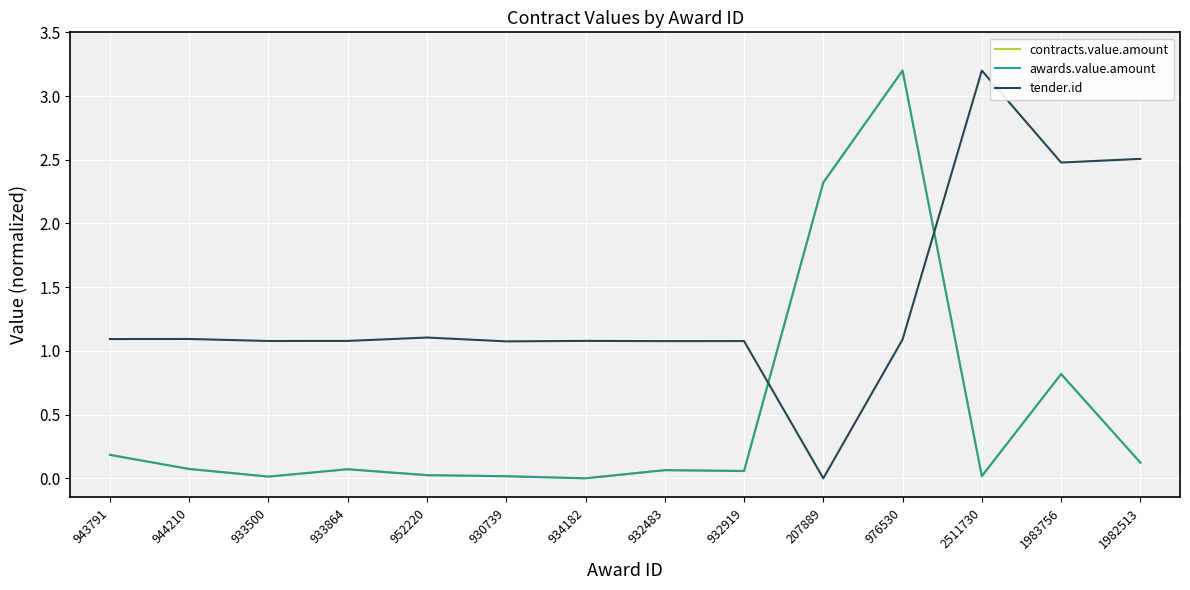

Reading left to right, what are all the values shown in this chart?

contracts.value.amount: 943791=0.2	944210=0.1	933500=0.0	933864=0.1	952220=0.0	930739=0.0	934182=0.0	932483=0.1	932919=0.1	207889=2.3	976530=3.2	2511730=0.0	1983756=0.8	1982513=0.1
awards.value.amount: 943791=0.2	944210=0.1	933500=0.0	933864=0.1	952220=0.0	930739=0.0	934182=0.0	932483=0.1	932919=0.1	207889=2.3	976530=3.2	2511730=0.0	1983756=0.8	1982513=0.1
tender.id: 943791=1.1	944210=1.1	933500=1.1	933864=1.1	952220=1.1	930739=1.1	934182=1.1	932483=1.1	932919=1.1	207889=0.0	976530=1.1	2511730=3.2	1983756=2.5	1982513=2.5